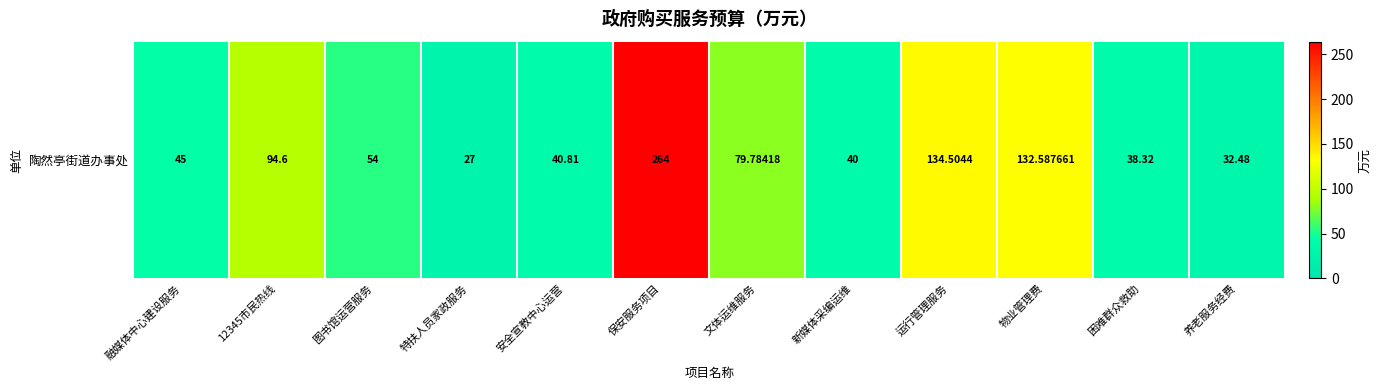

What is the difference between the maximum and second lowest values?

231.5